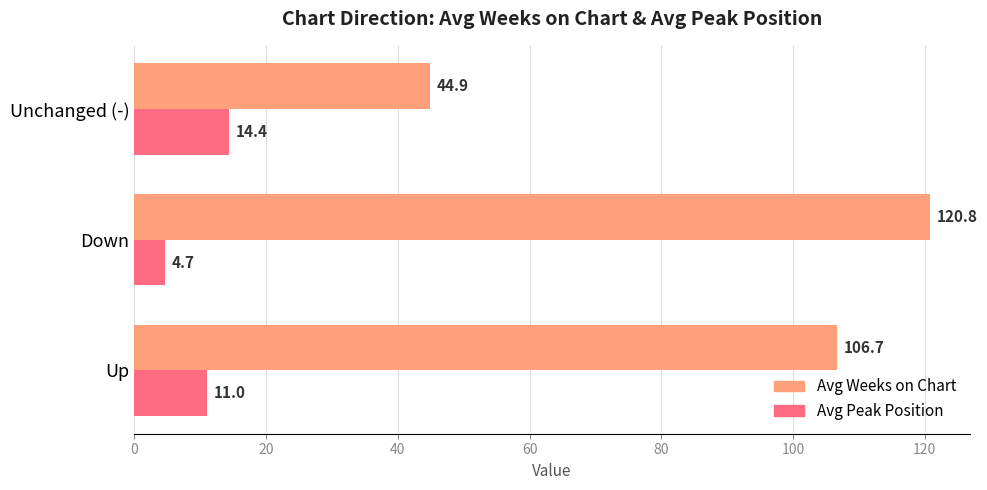

What are all the series names shown in the legend?

Avg Weeks on Chart, Avg Peak Position